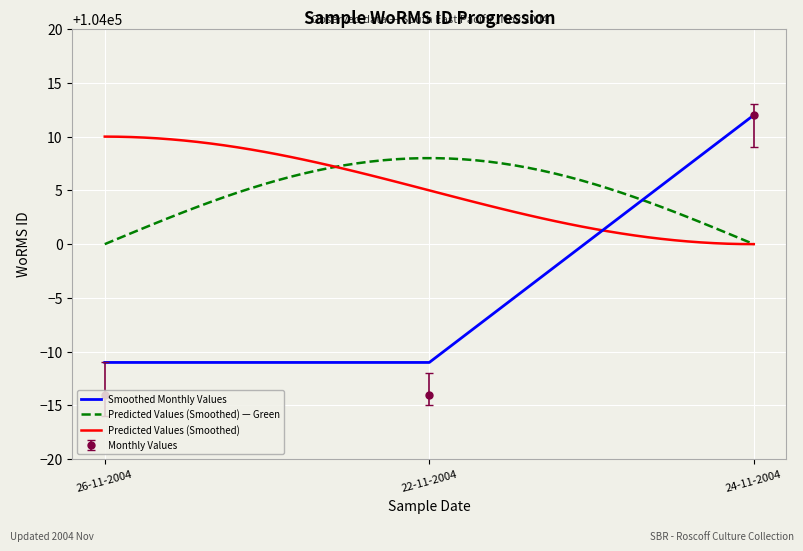

List the labels in order of value, largest first.

24-11-2004, 26-11-2004, 22-11-2004